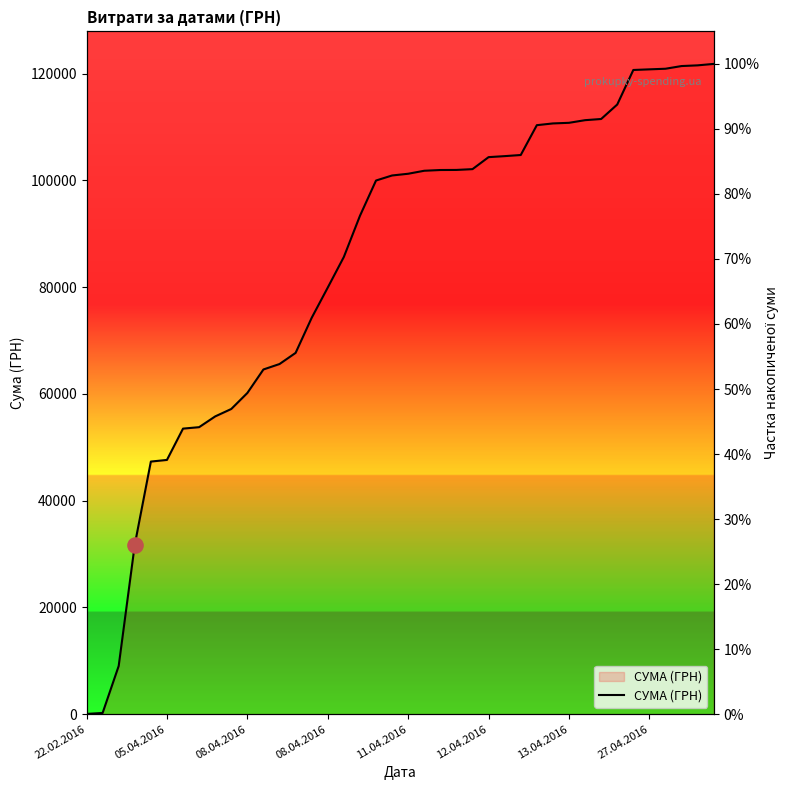

Approximately how many times larger is the value at 31 compared to 33?

1.0